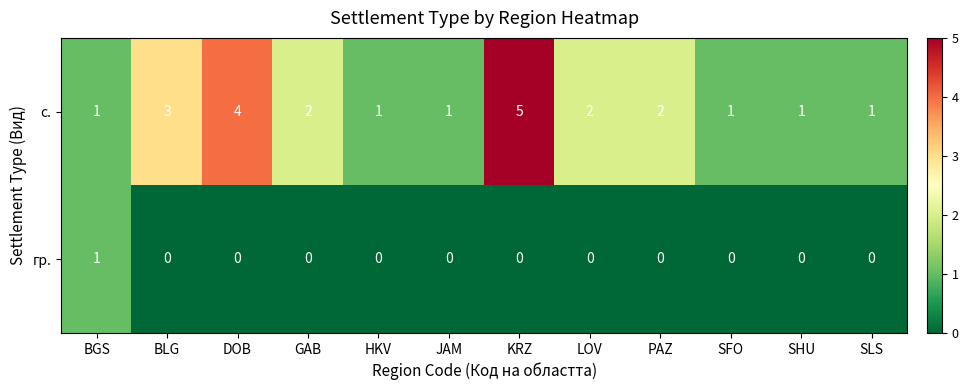

How many с. values are between 1 and 3?

10